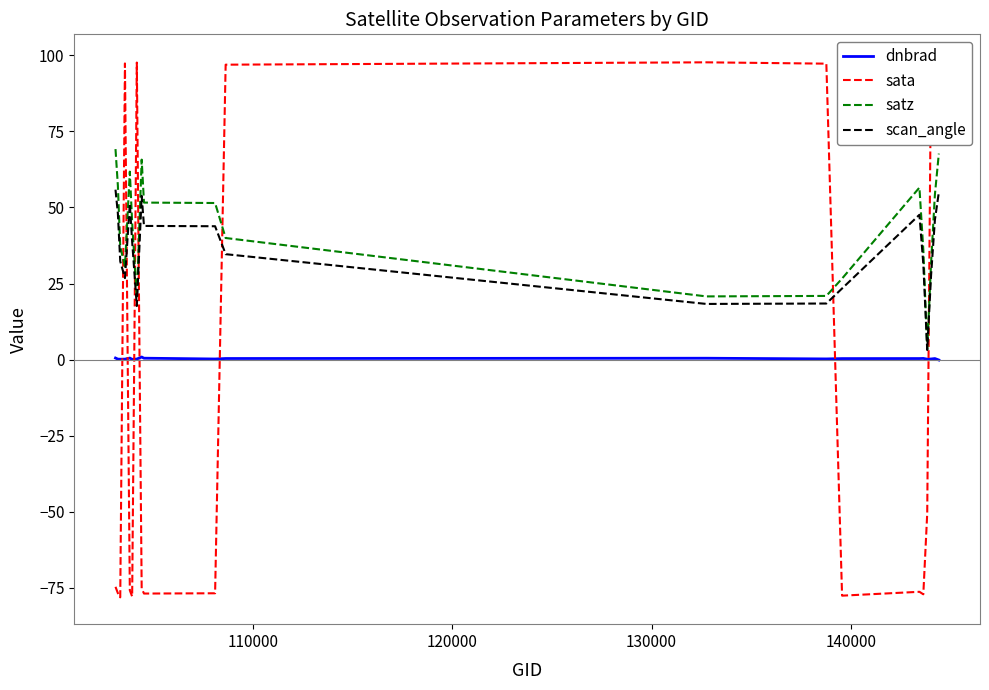

What is the value of the scan_angle point at the 11th from the left?

34.7